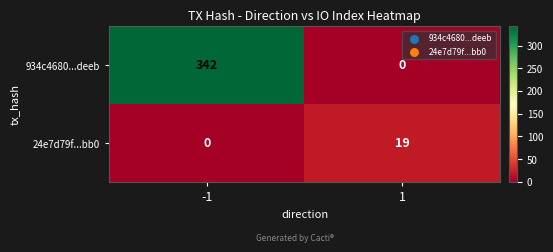

What is the highest value of the 24e7d79f...bb0 series?

19